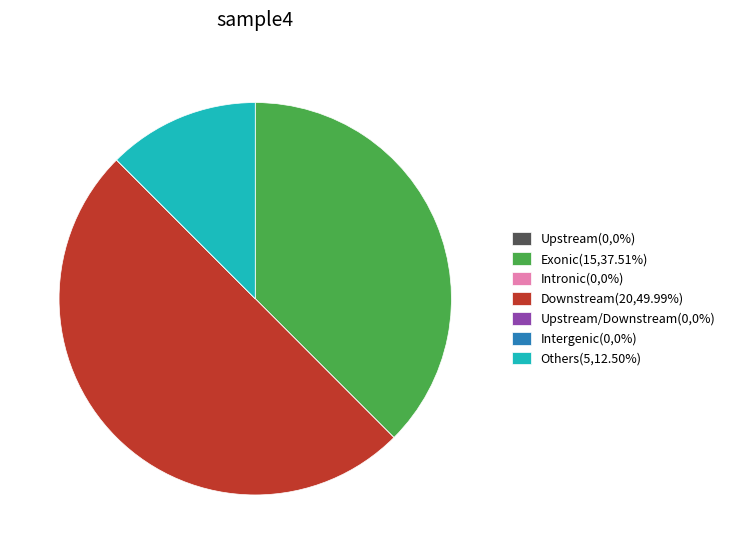

Does Others(5,12.50%) represent more than half of the total?

No